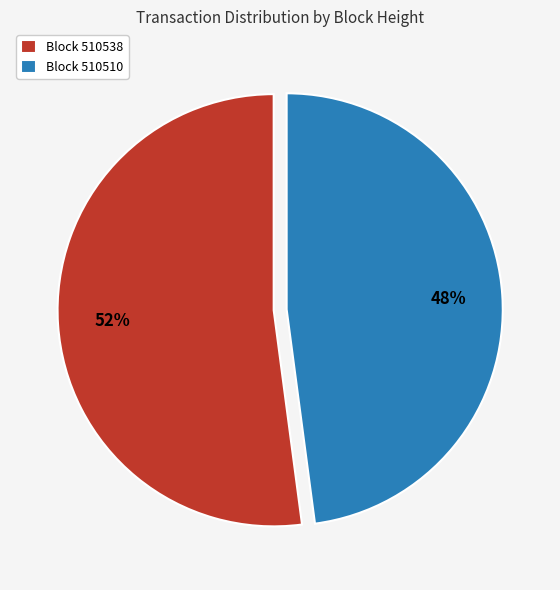

To the nearest percent, what portion does Block 510538 represent?

52%